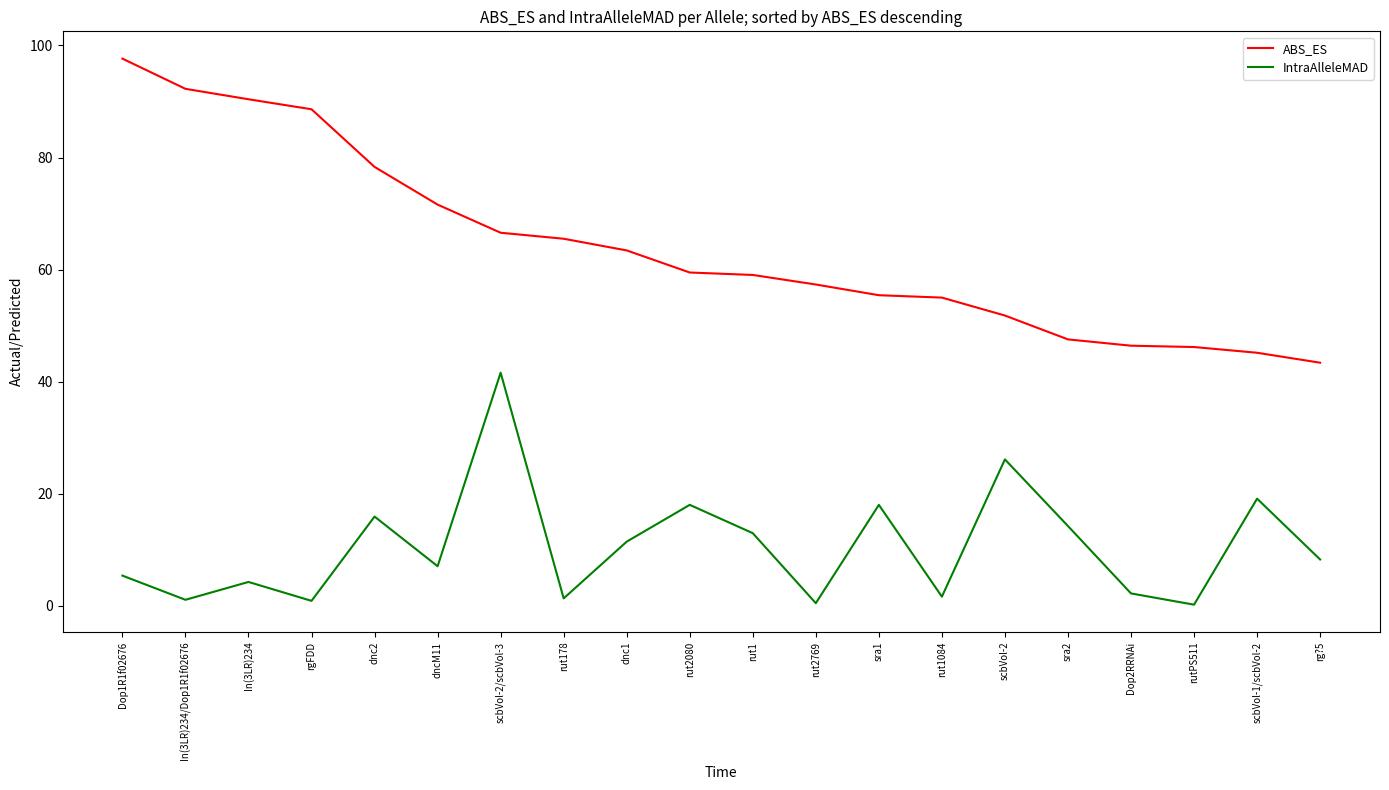

At how many categories does at least one series exceed 87?

4